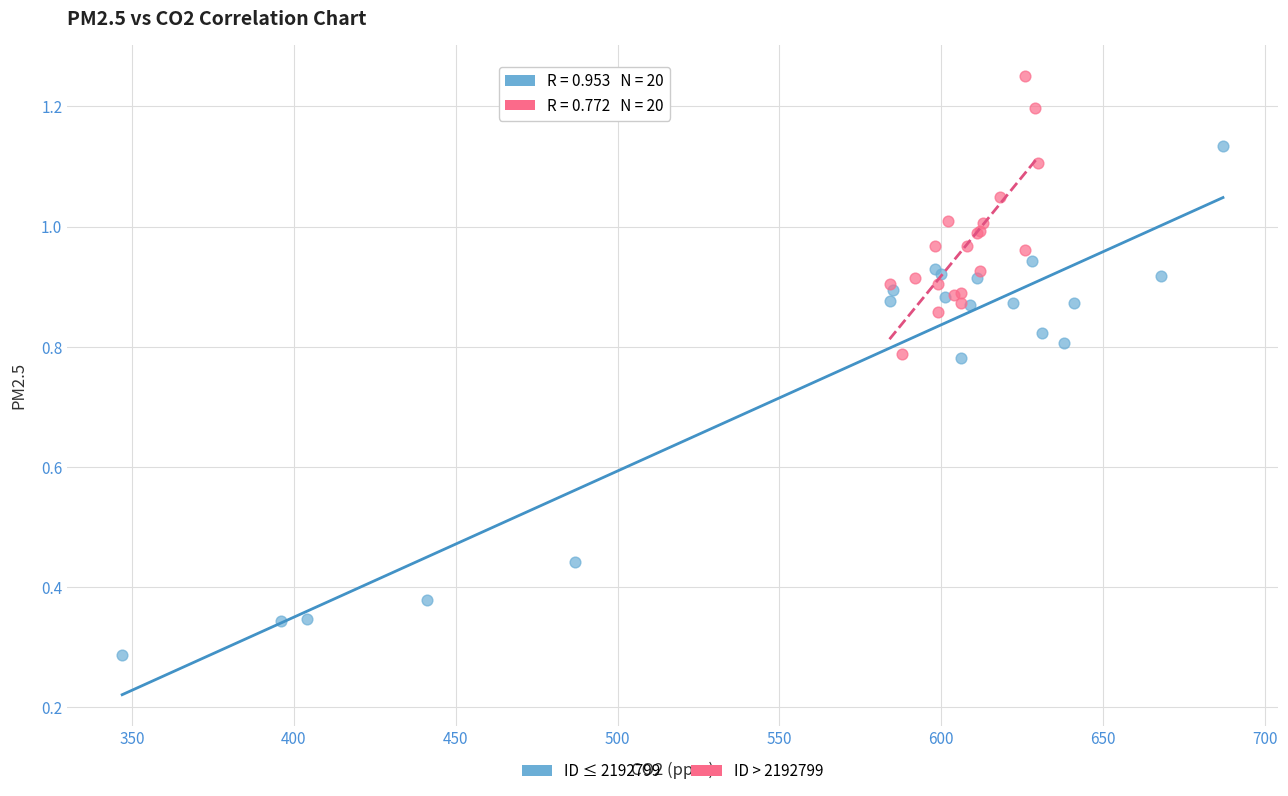

Which series has the widest spread of Y values?

ID ≤ 2192799